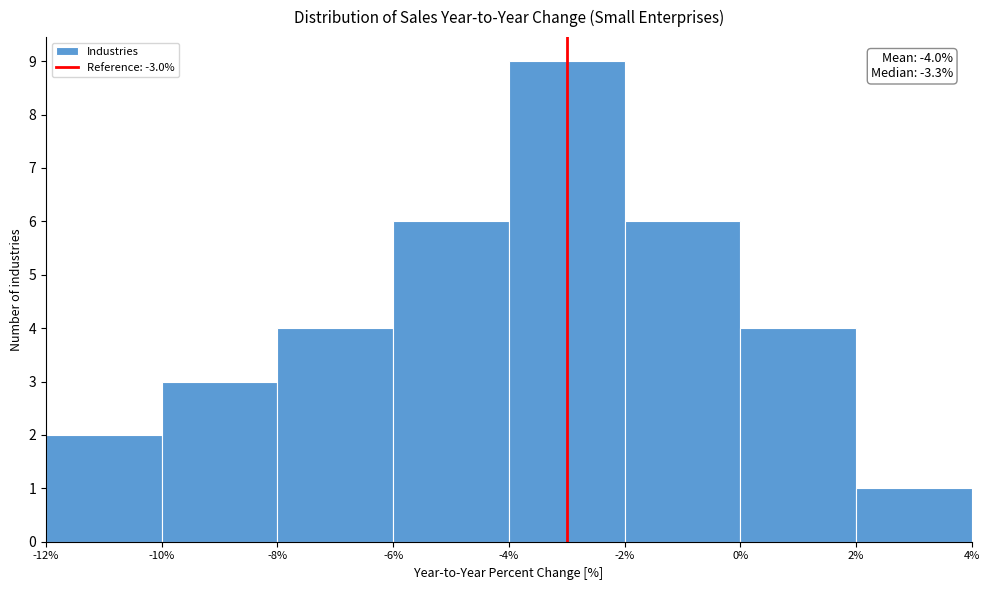

Which range on the x-axis has the tallest bar?

-4% to -2%